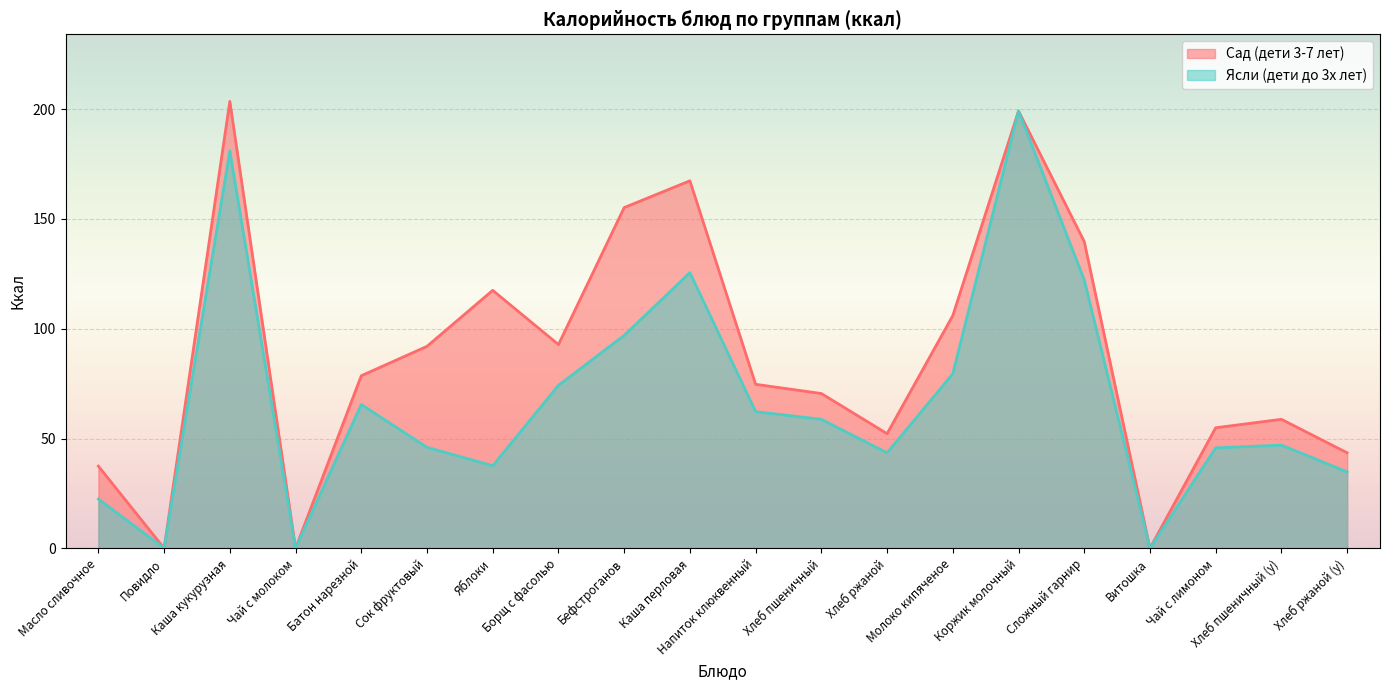

How many data points in Ясли (дети до 3х лет) ккал are above 58?

10